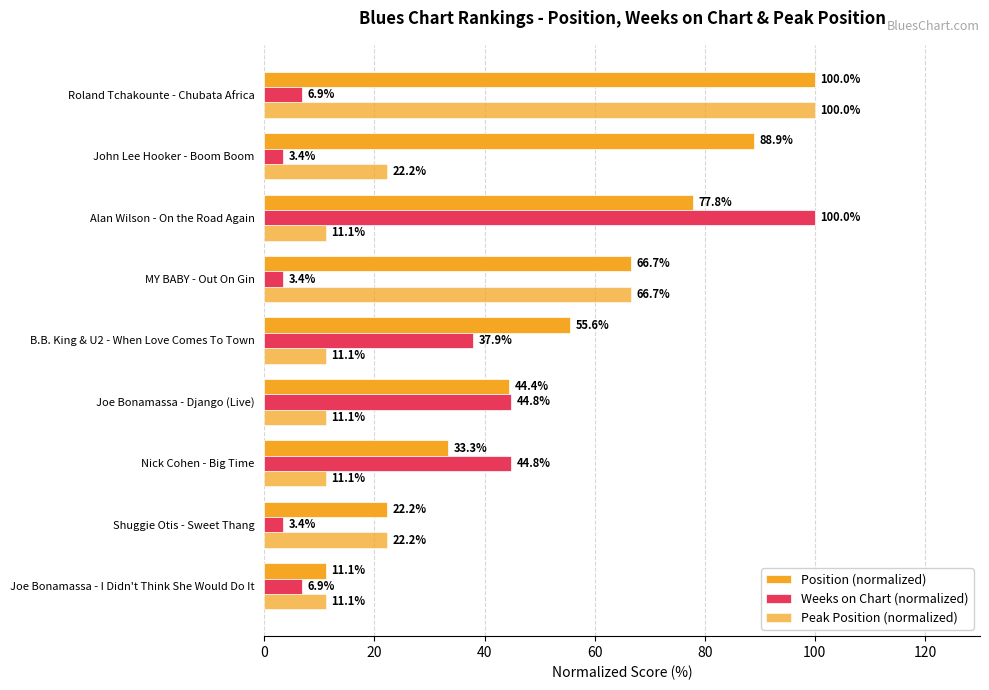

What position from the left is B.B. King & U2 - When Love Comes To Town?

5